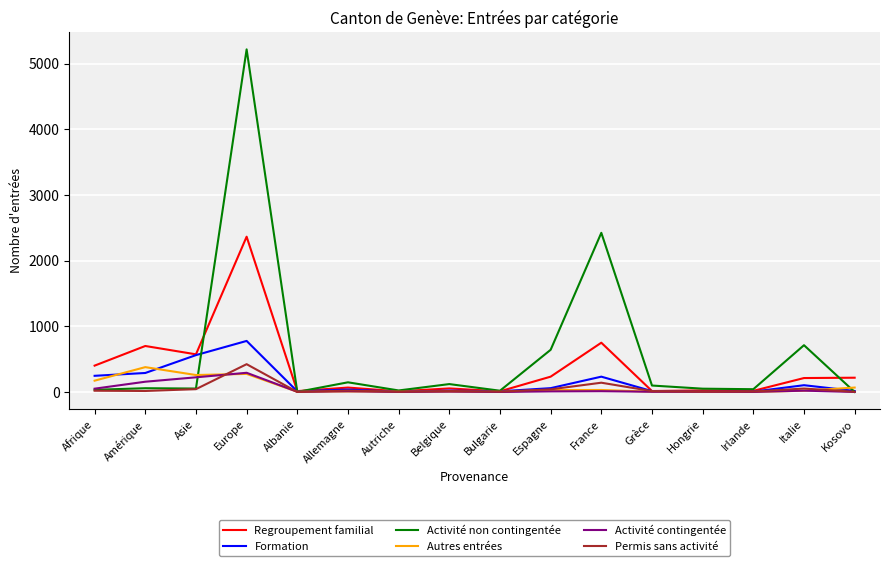

What is the difference between the maximum and minimum values in the Activité non contingentée series?

5216